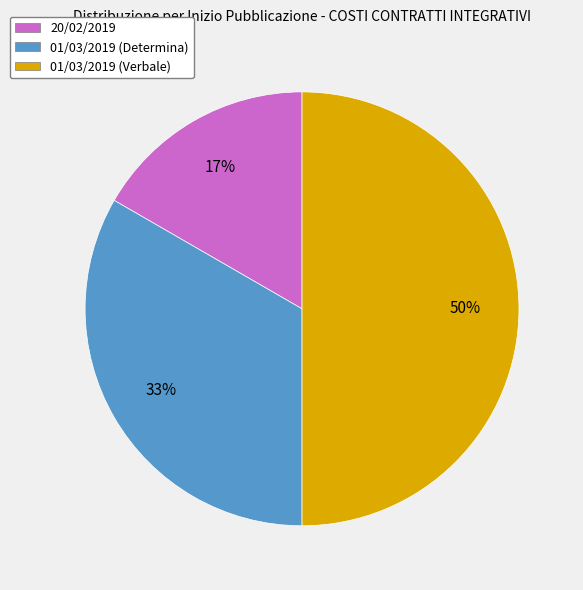

Is it true that 01/03/2019 (Determina) is 43% of the pie?

False